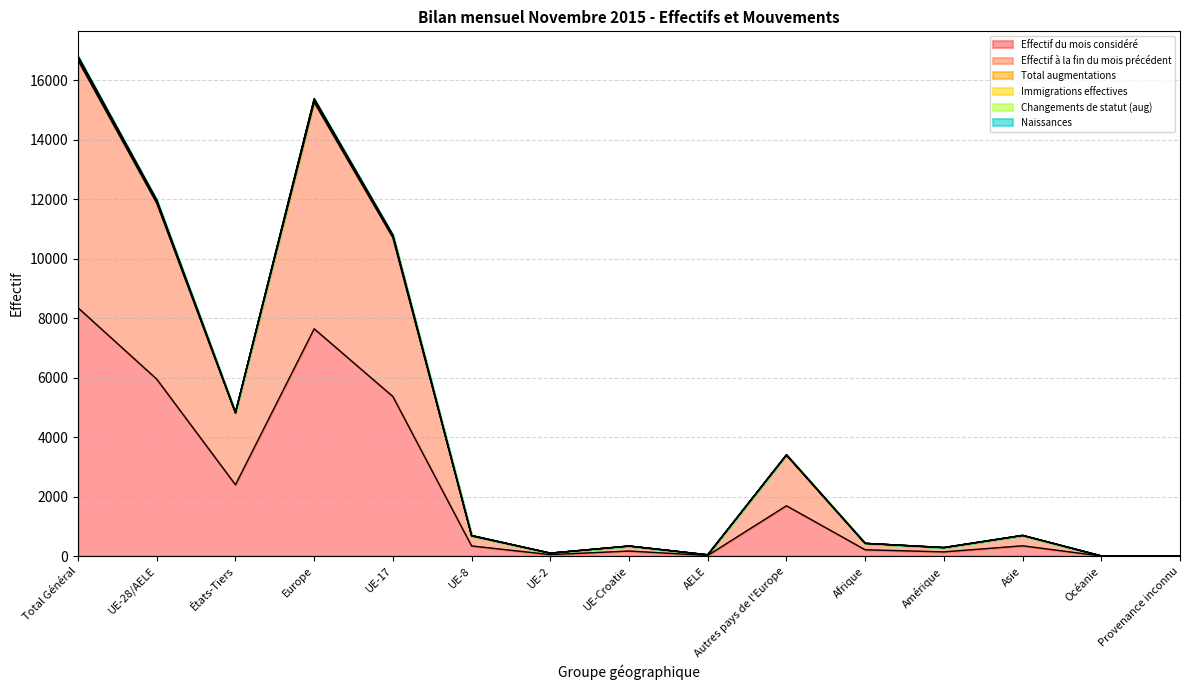

What is the label of the 5th point from the left?

UE-17